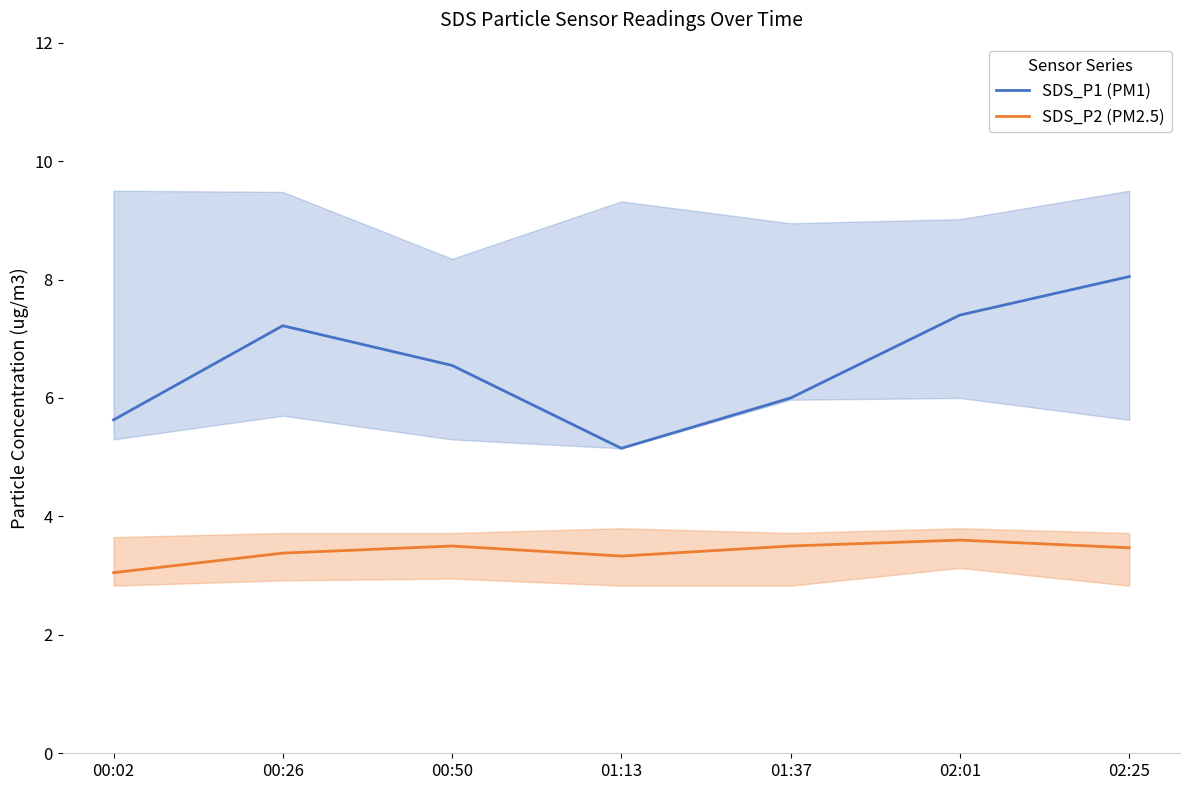

Reading right to left, transcribe all the data shown in this chart.

SDS_P1 (PM1): 8.1	7.4	6.0	5.2	6.5	7.2	5.6
SDS_P2 (PM2.5): 3.5	3.6	3.5	3.3	3.5	3.4	3.0